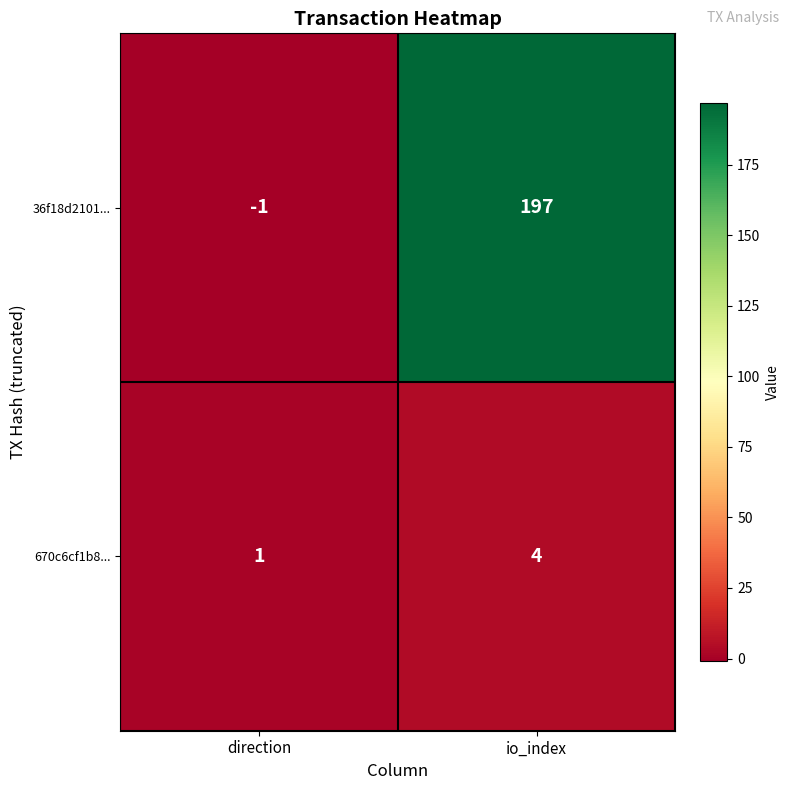

Reading right to left, extract all data points from this chart.

36f18d2101...: 197	-1
670c6cf1b8...: 4	1